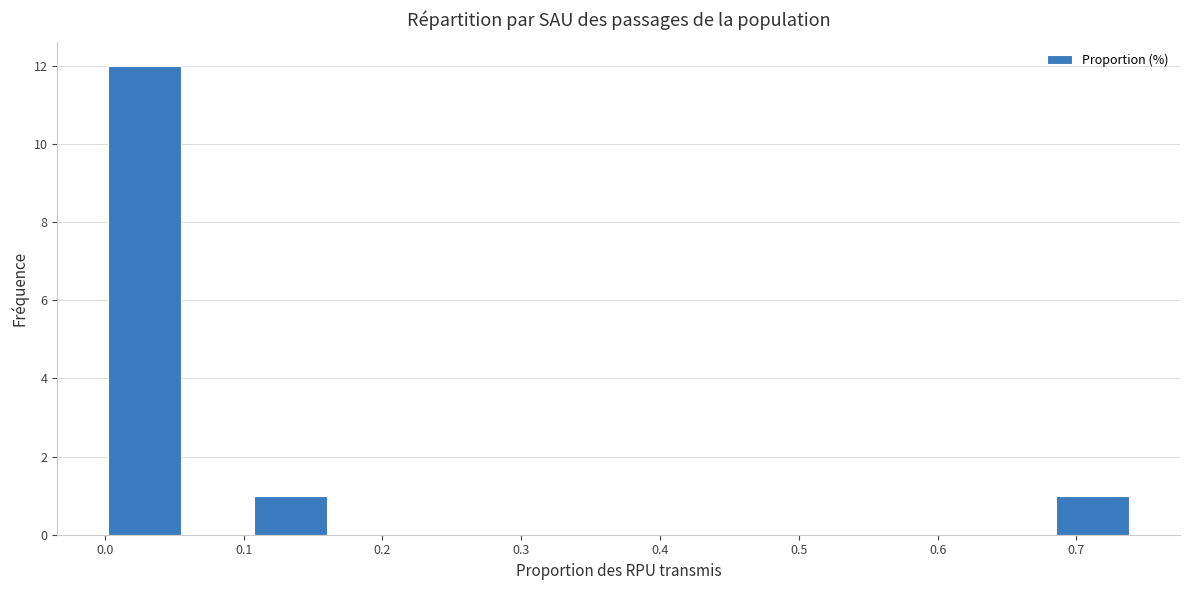

Over which range of the x-axis is the bar tallest?

0.00 to 0.06